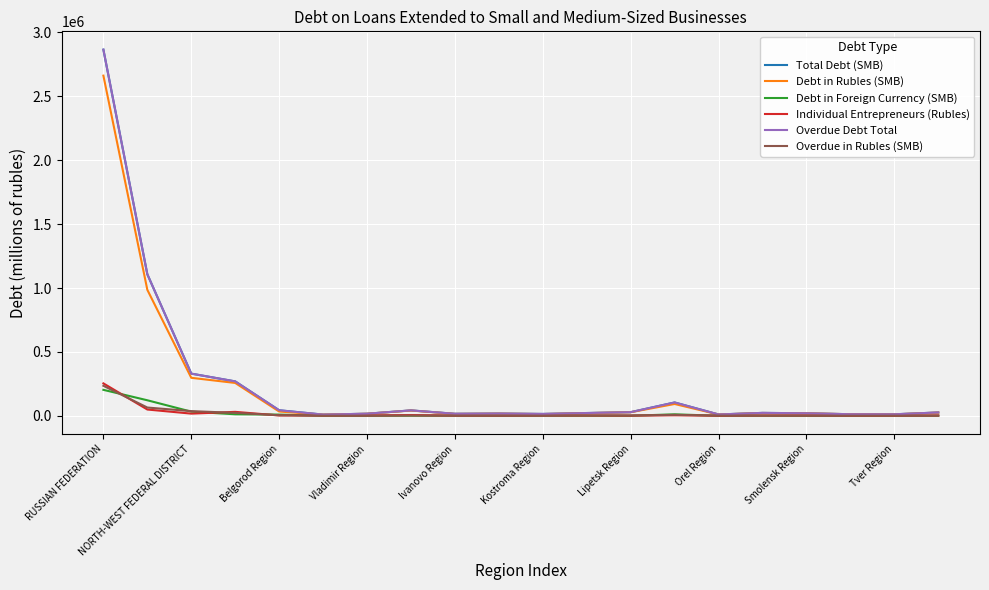

True or false: Overdue in Rubles (SMB) and Overdue Debt Total intersect in this chart.

False